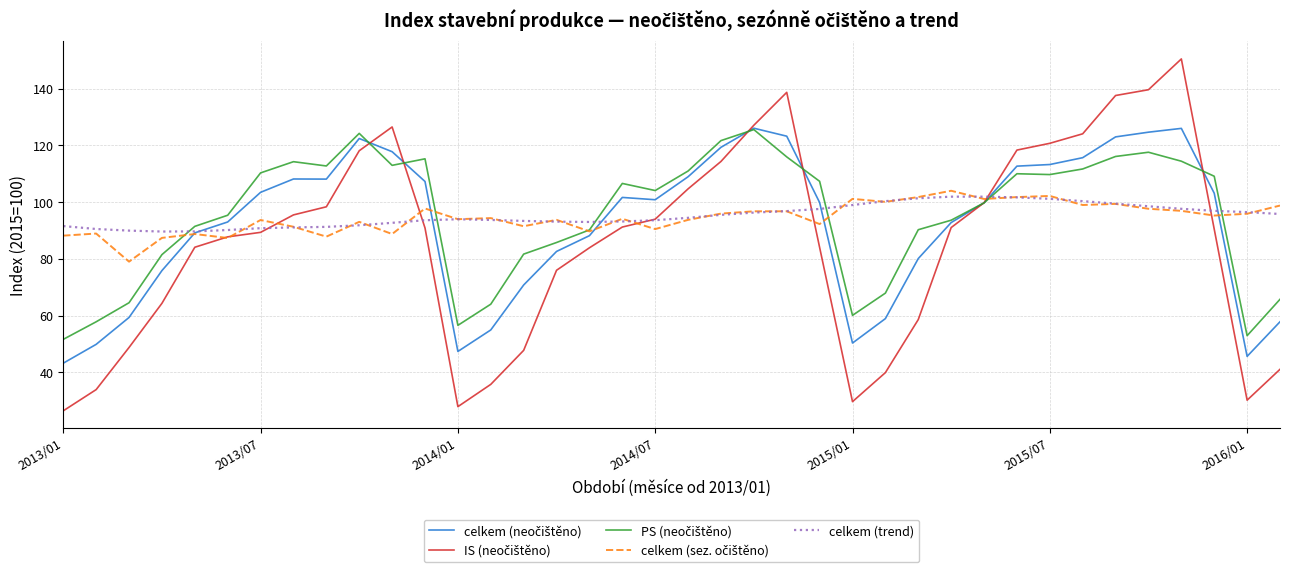

What is the minimum value shown in the chart?

26.4